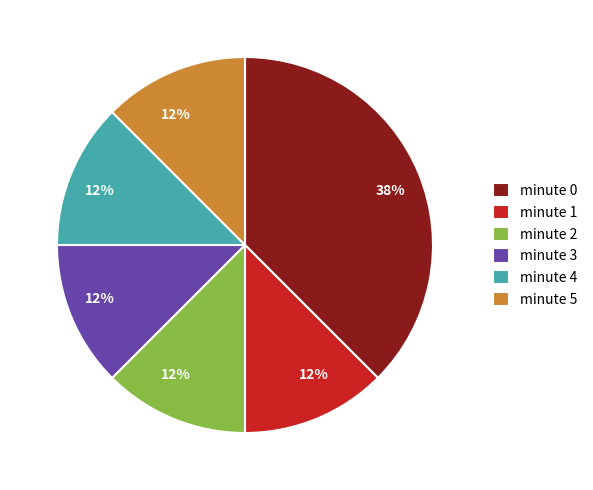

Count the number of slices in the pie.

6